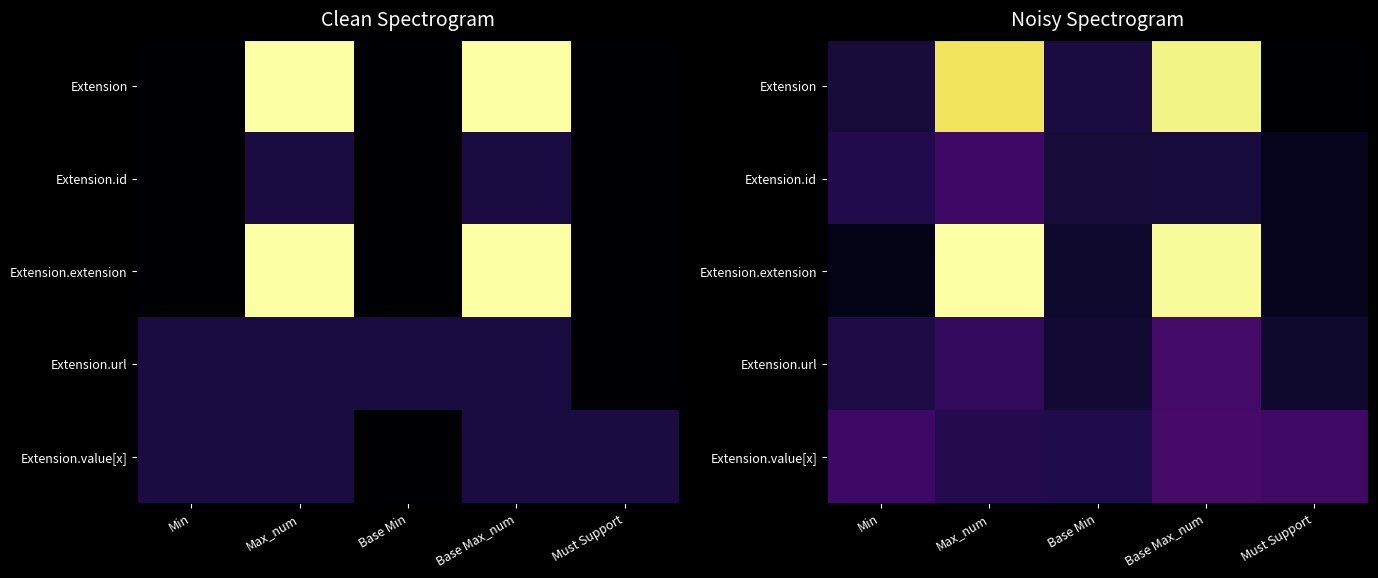

What is the minimum value shown in the chart?

0.1